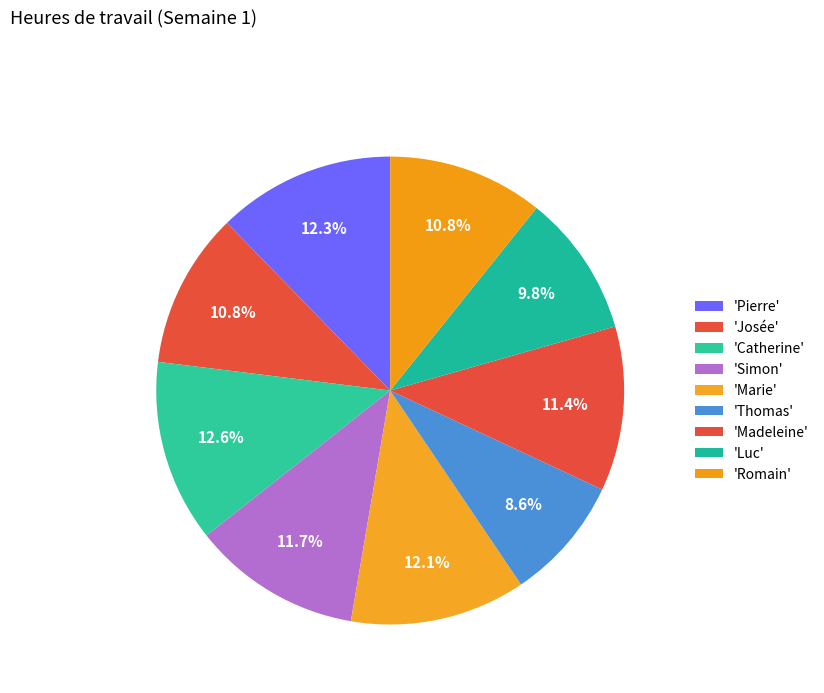

How many segments does this pie chart have?

9